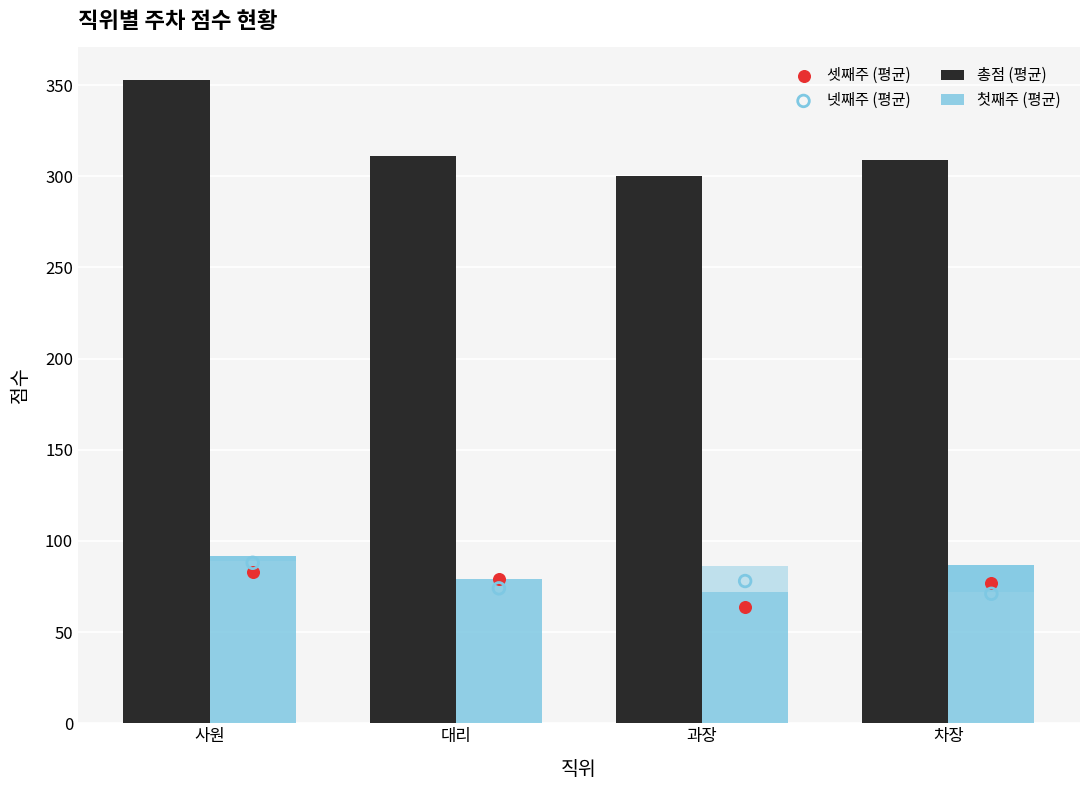

Which series reaches the maximum Y coordinate?

총점 (평균)